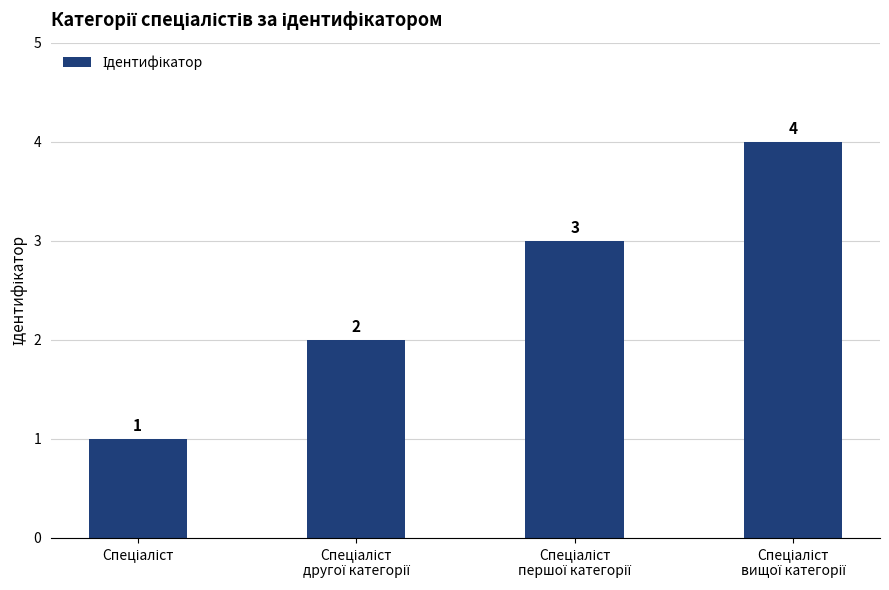

What is the value of the 2nd bar from the left?

2